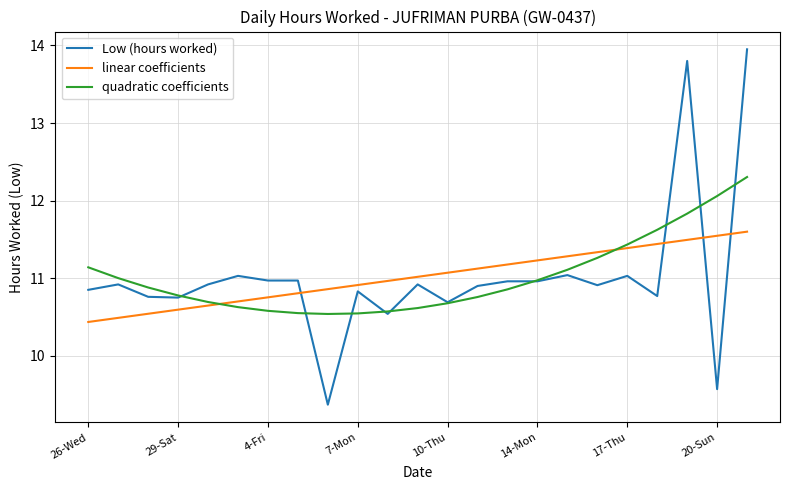

What is the smallest value displayed?

9.4